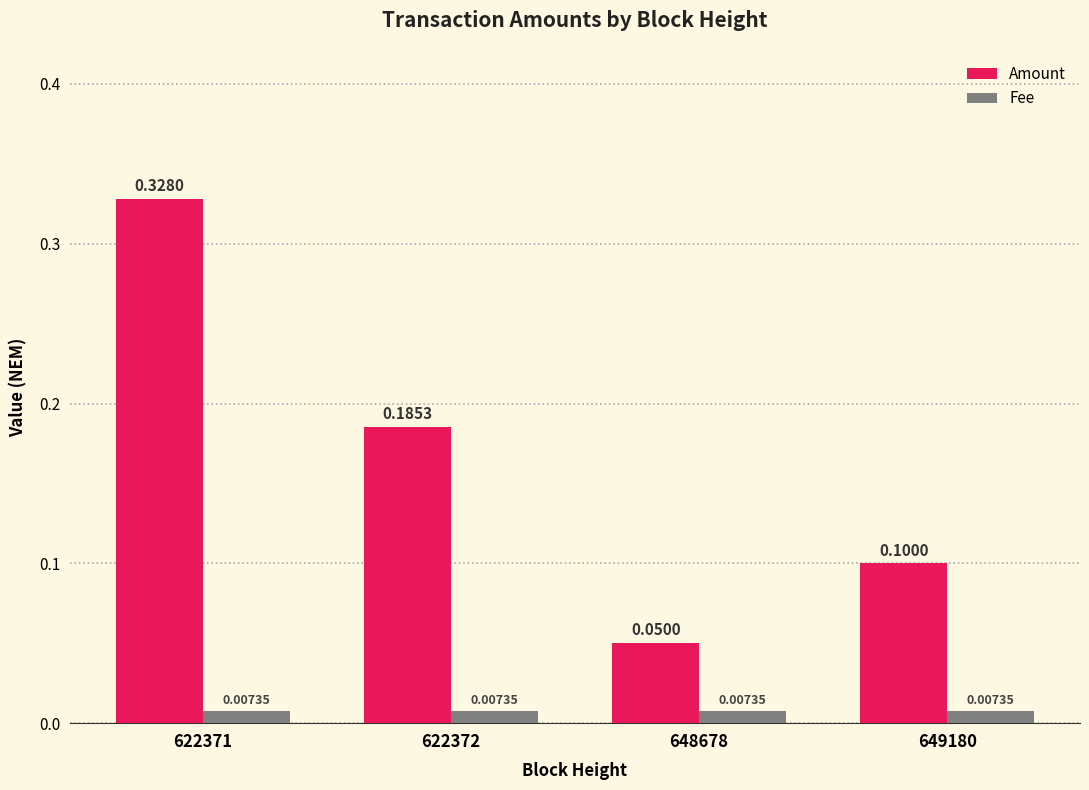

Which series has the widest spread of values?

Amount